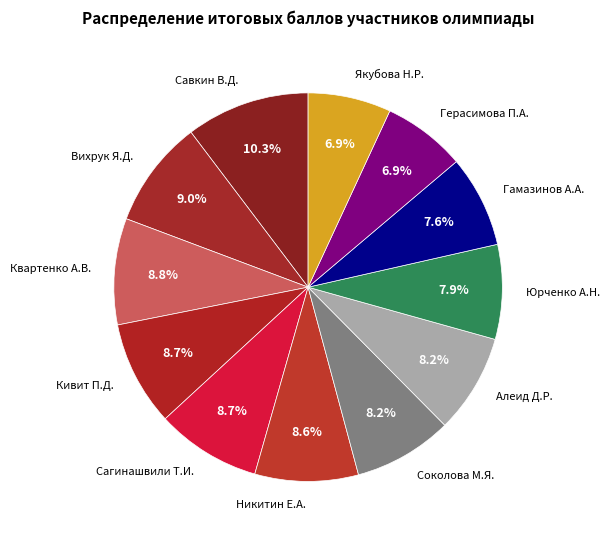

Is it true that Квартенко А.В. is 23% of the pie?

False